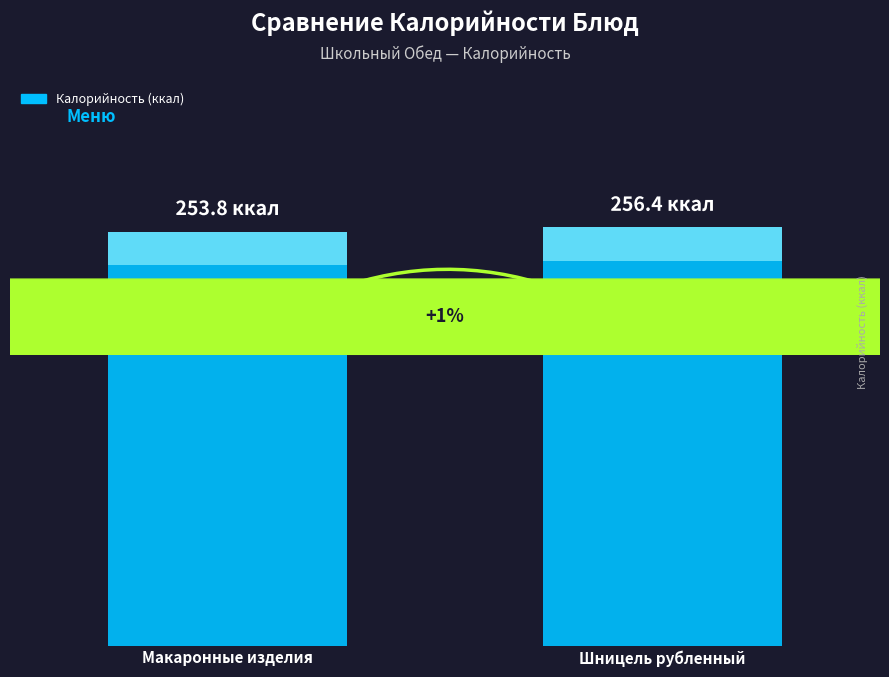

What is the greatest value displayed?

256.4